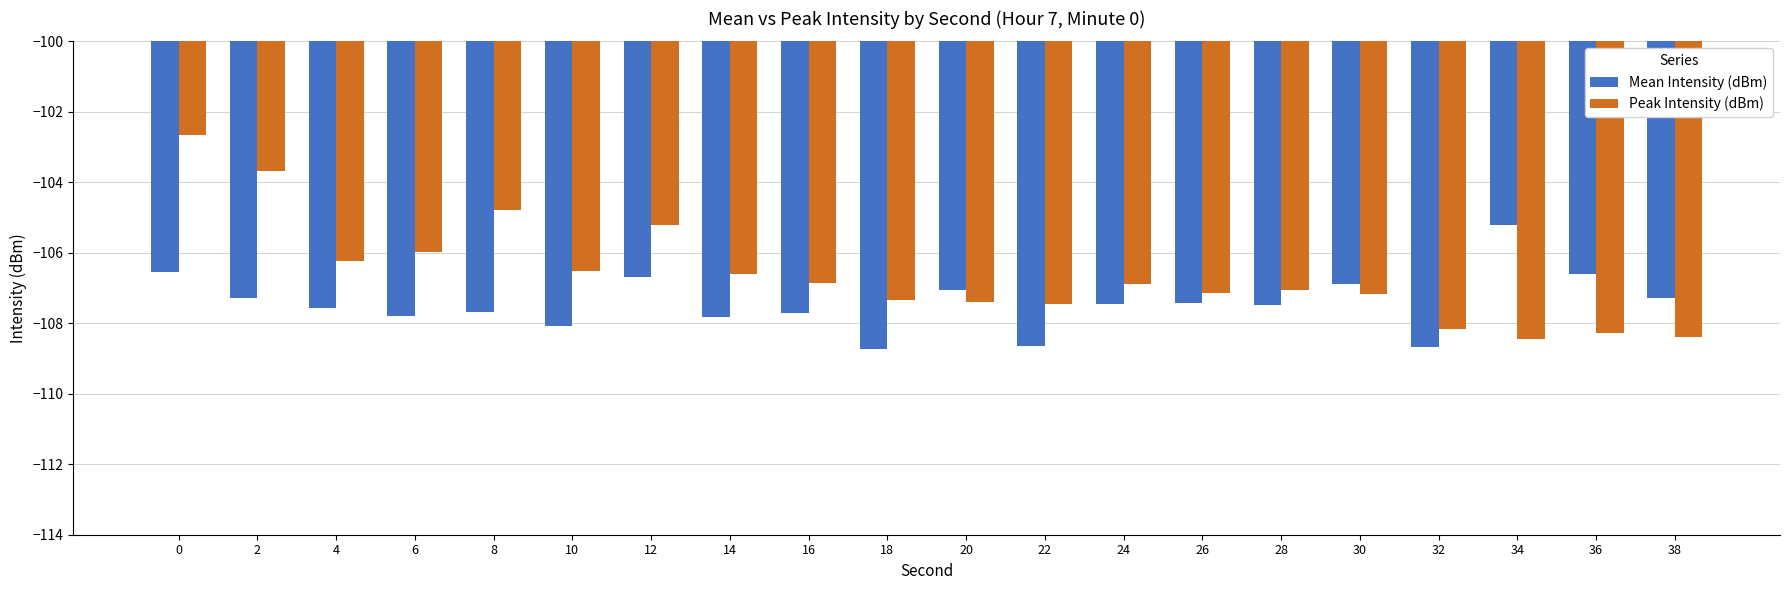

What is the total value across all series at 8?

-212.5